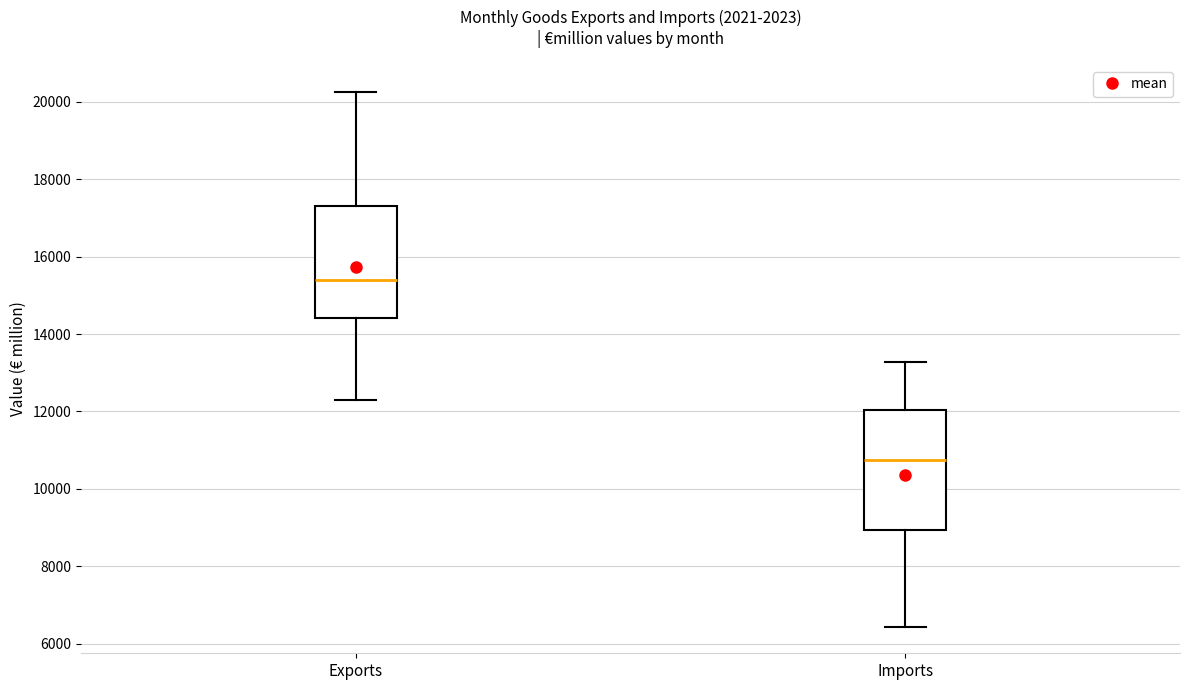

Which box has the highest median line?

Exports